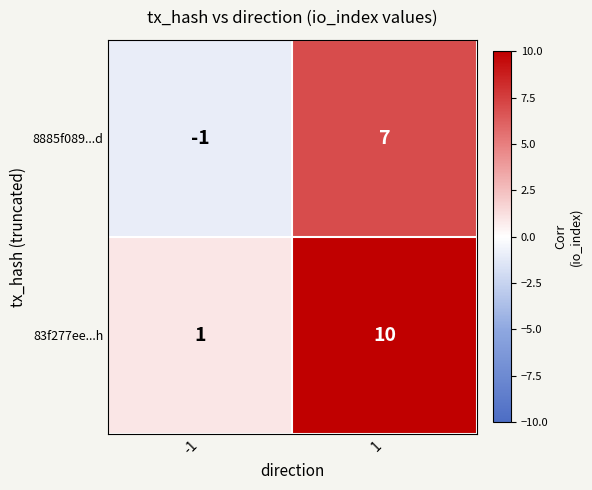

What is the difference between the maximum and minimum values in the 8885f089...d series?

8